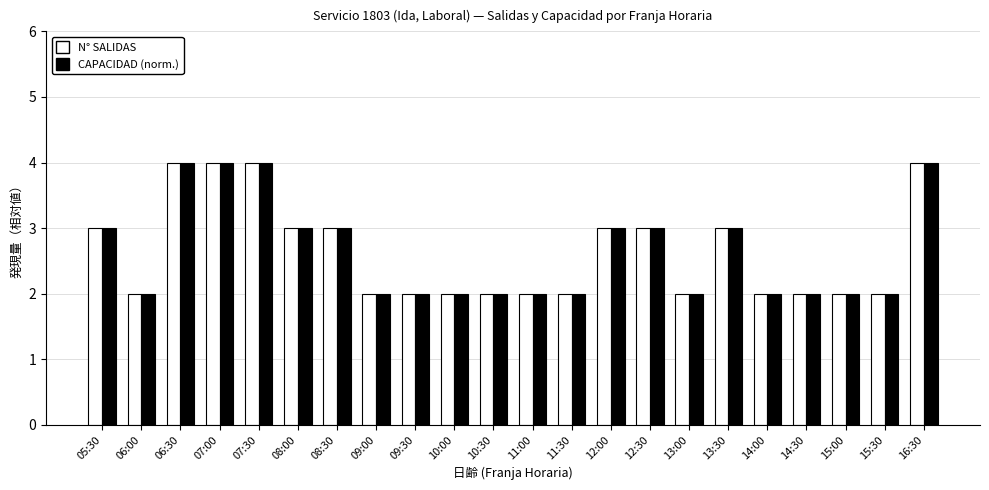

Reading left to right, extract all data points from this chart.

N° SALIDAS: 3	2	4	4	4	3	3	2	2	2	2	2	2	3	3	2	3	2	2	2	2	4
CAPACIDAD (norm.): 3	2	4	4	4	3	3	2	2	2	2	2	2	3	3	2	3	2	2	2	2	4